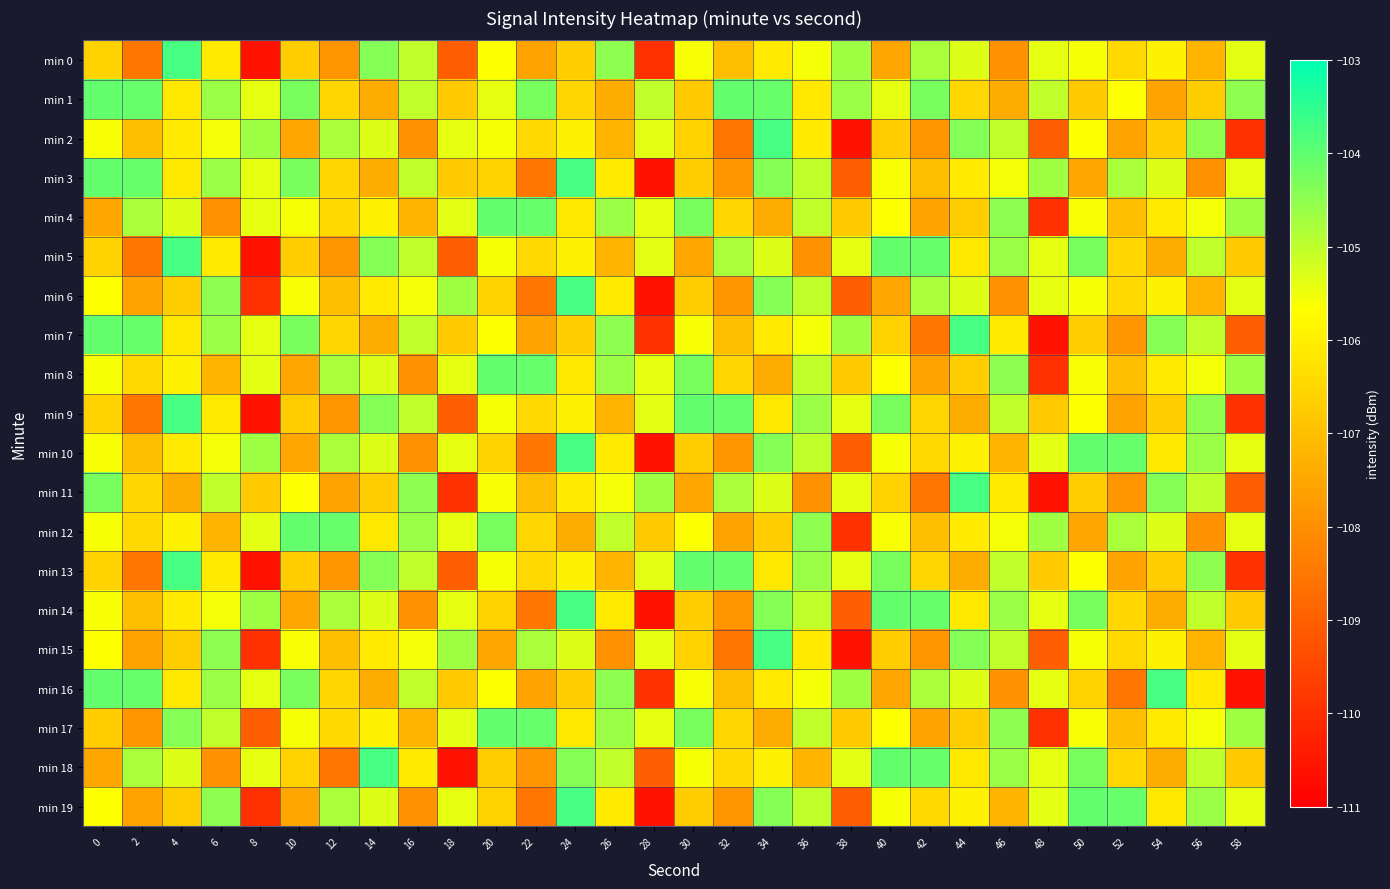

What is the minimum value shown in the chart?

-110.6